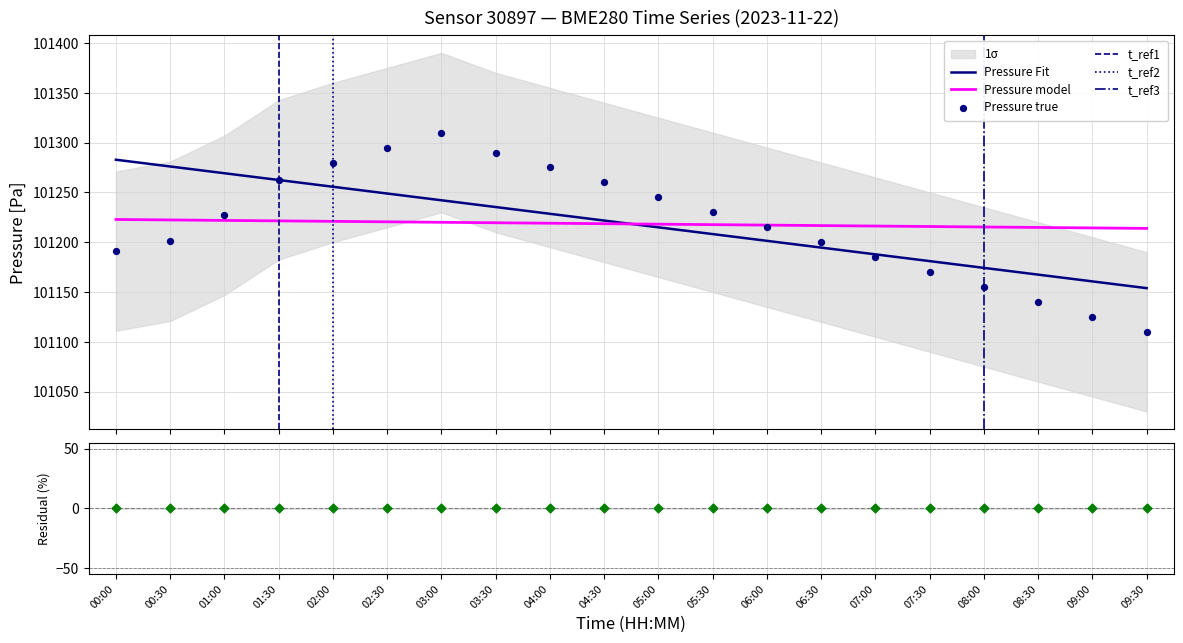

Which series has the largest total across all categories?

pressure